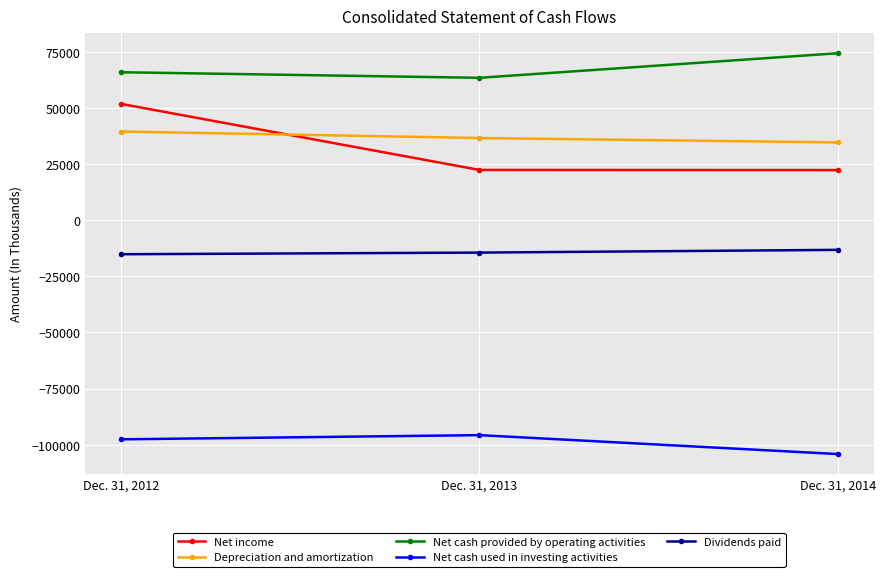

True or false: Dividends paid has a value of -14443 at Dec. 31, 2013.

True